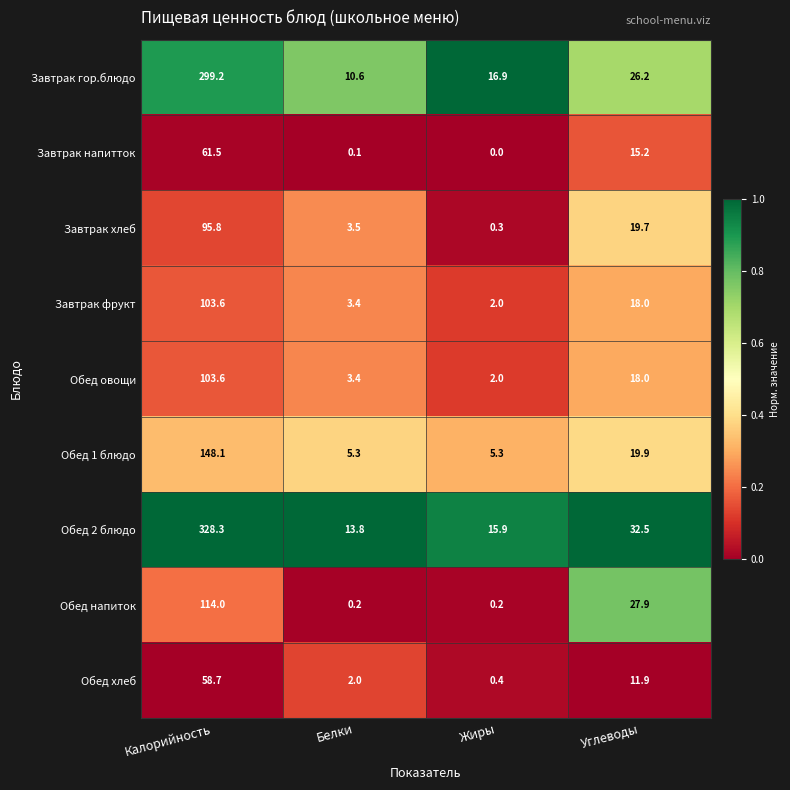

Rank the categories by Завтрак фрукт value from lowest to highest.

Жиры, Белки, Углеводы, Калорийность